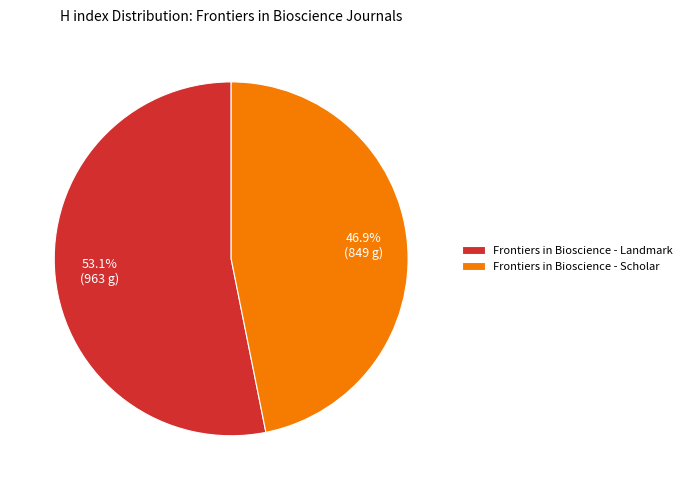

Rank the categories by value from highest to lowest.

Frontiers in Bioscience - Landmark, Frontiers in Bioscience - Scholar